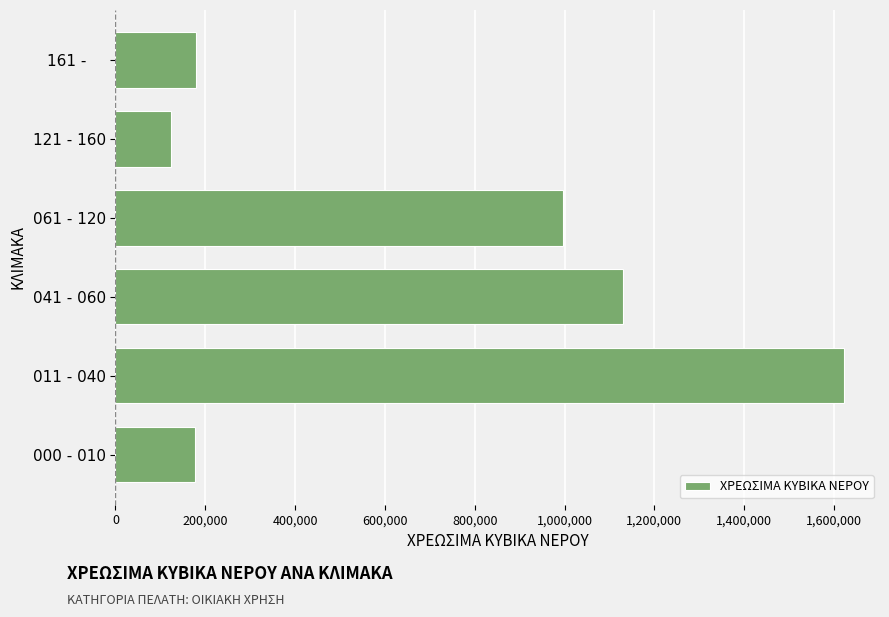

Is it true that the value at 161 -     is 307603?

False